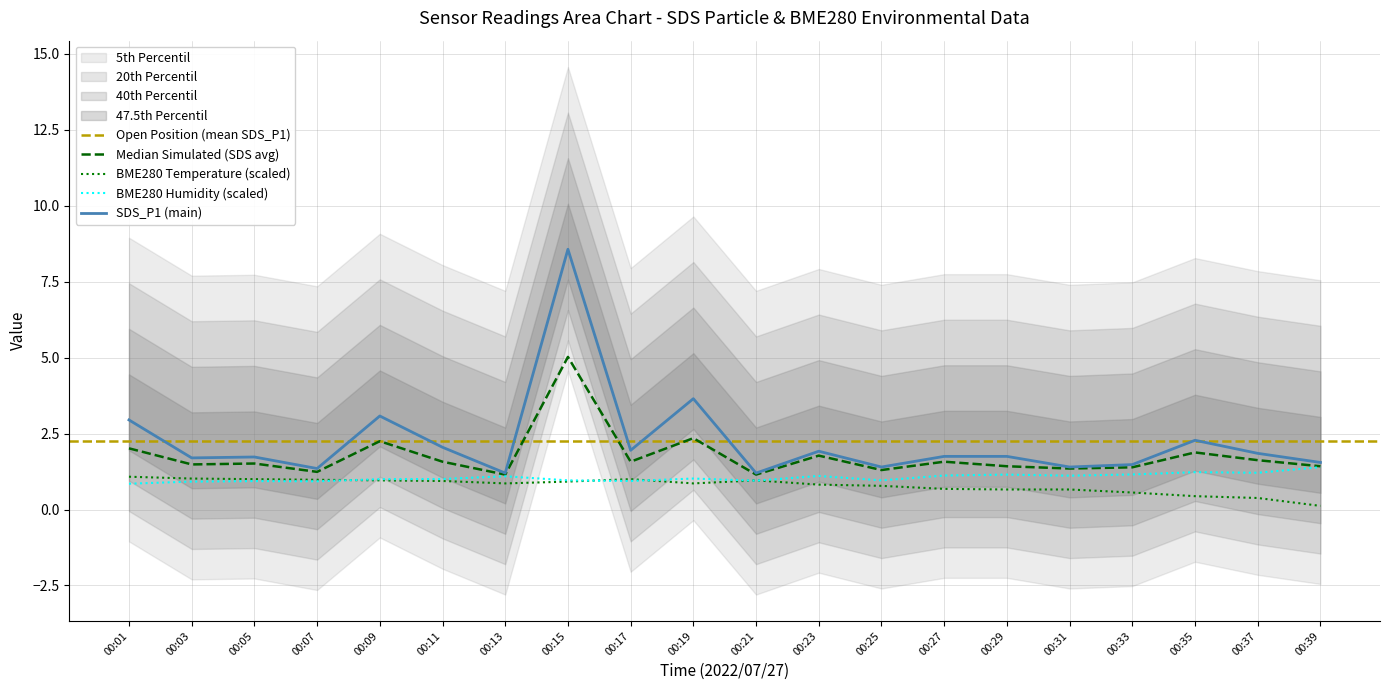

What is the maximum value for BME280 Humidity (scaled)?

1.4